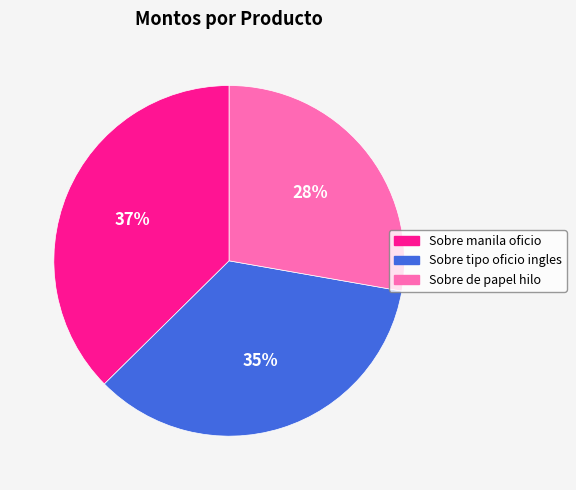

Is there any slice that represents more than half of the pie?

No